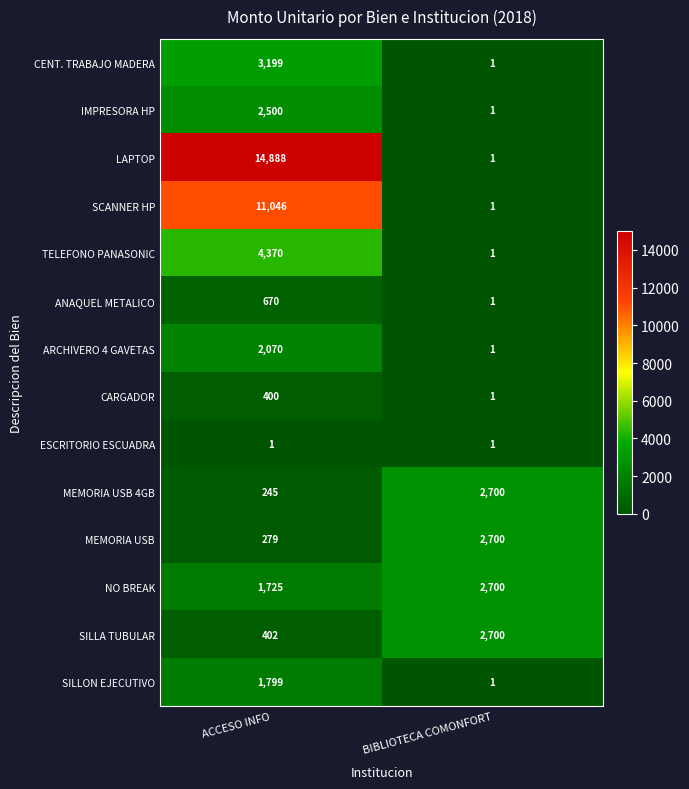

Reading left to right, extract all data points from this chart.

CENT. TRABAJO MADERA: 3199	1
IMPRESORA HP: 2500	1
LAPTOP: 14888	1
SCANNER HP: 11046	1
TELEFONO PANASONIC: 4370	1
ANAQUEL METALICO: 670	1
ARCHIVERO 4 GAVETAS: 2070	1
CARGADOR: 400	1
ESCRITORIO ESCUADRA: 1	1
MEMORIA USB 4GB: 245	2700
MEMORIA USB: 279	2700
NO BREAK: 1725	2700
SILLA TUBULAR: 402	2700
SILLON EJECUTIVO: 1799	1